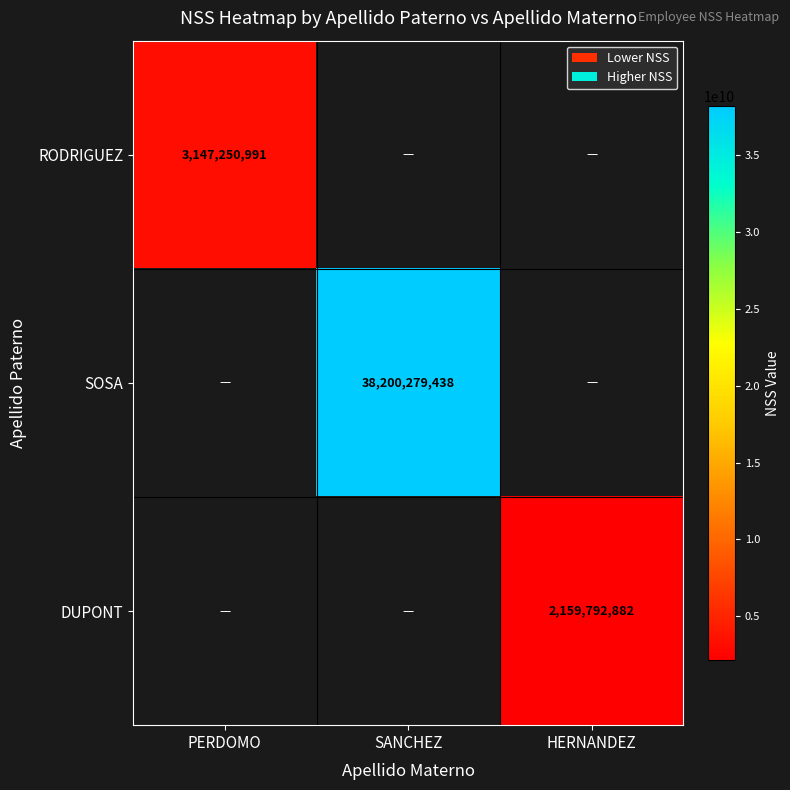

The RODRIGUEZ series shows 4898640439 at PERDOMO. True or false?

False